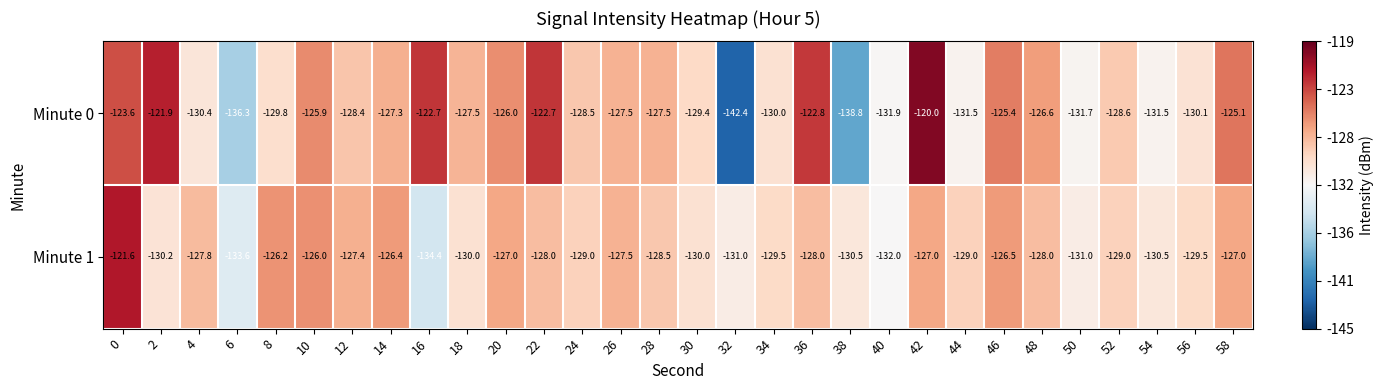

Rank the series by their average value, from highest to lowest.

Minute 0, Minute 1